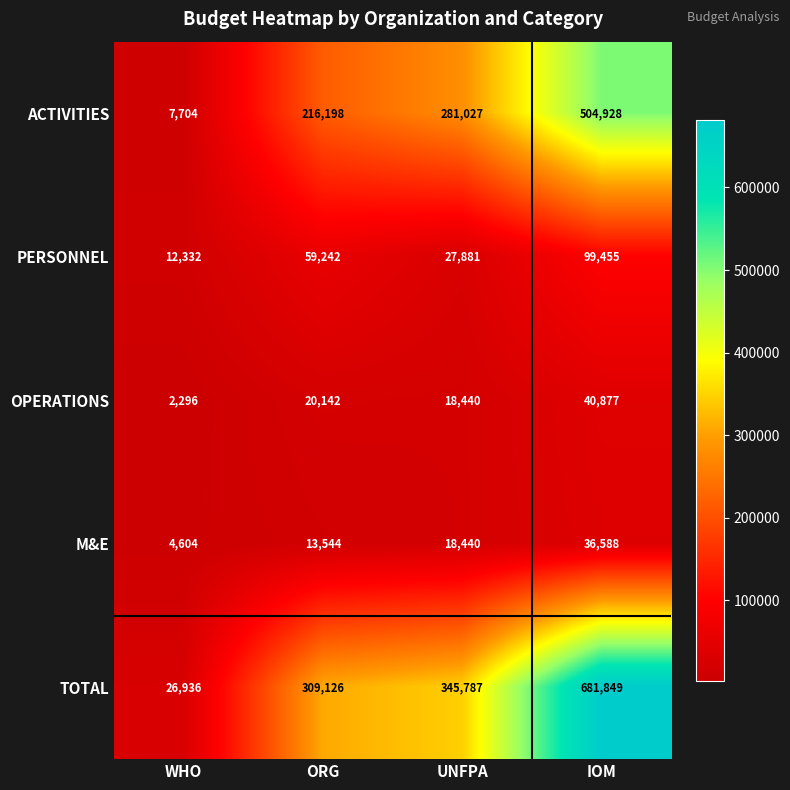

What is the difference between the maximum and minimum values in the ACTIVITIES series?

497224